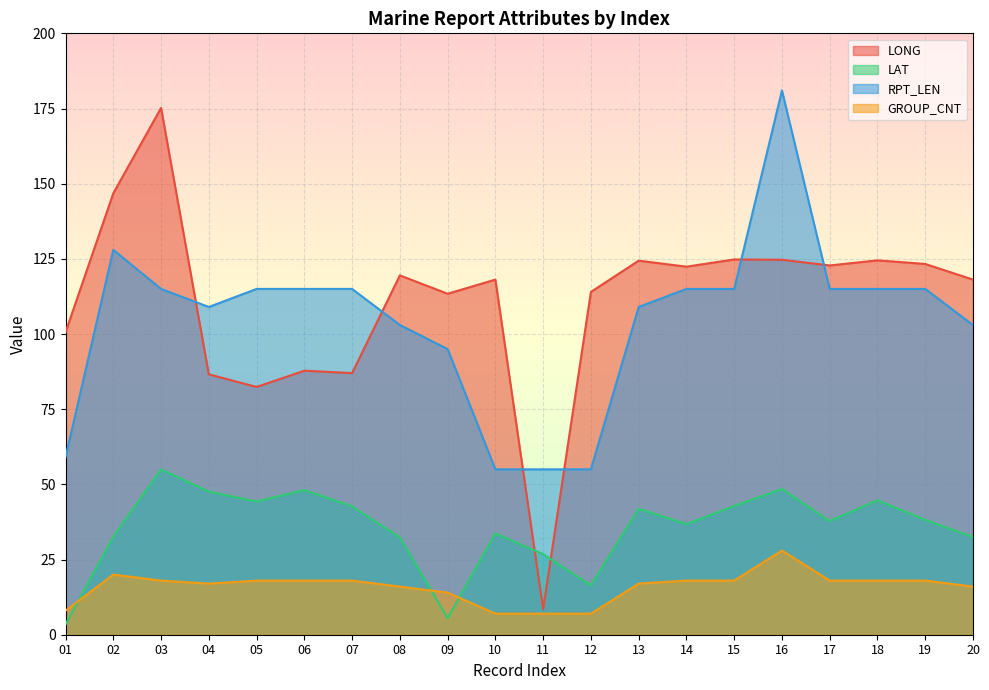

What is the difference between the second highest and second lowest values in the RPT_LEN series?

73.0